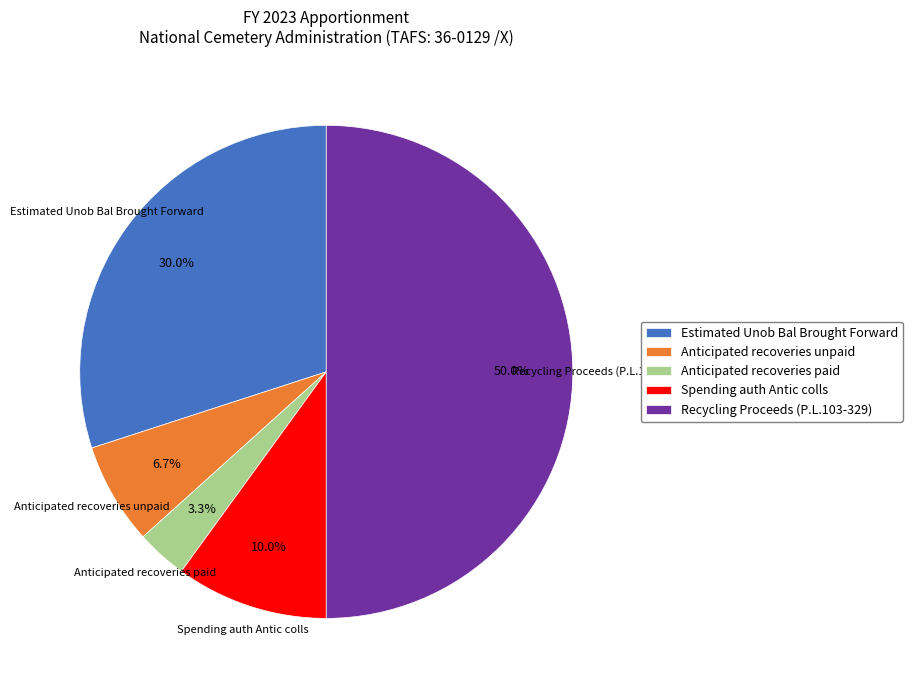

True or false: Recycling Proceeds (P.L.103-329) accounts for 50% of the total.

True